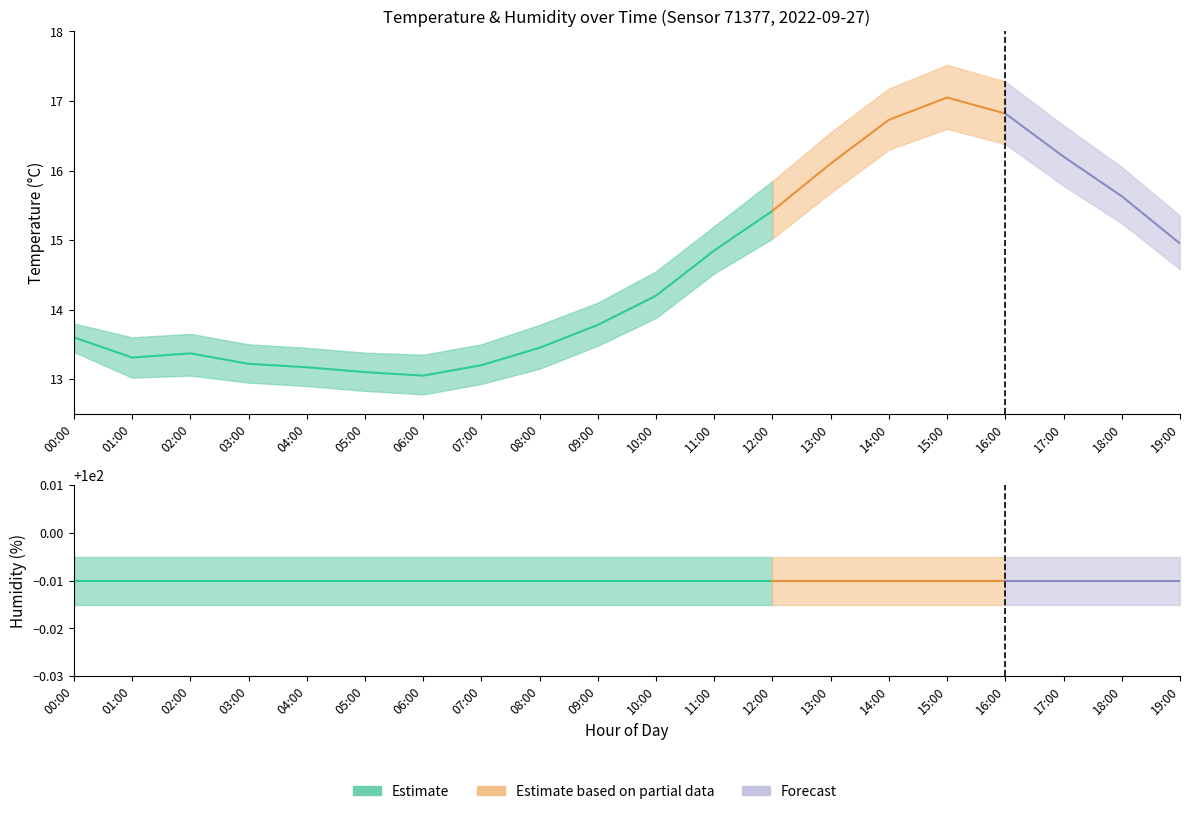

How many lines are shown in the chart?

4